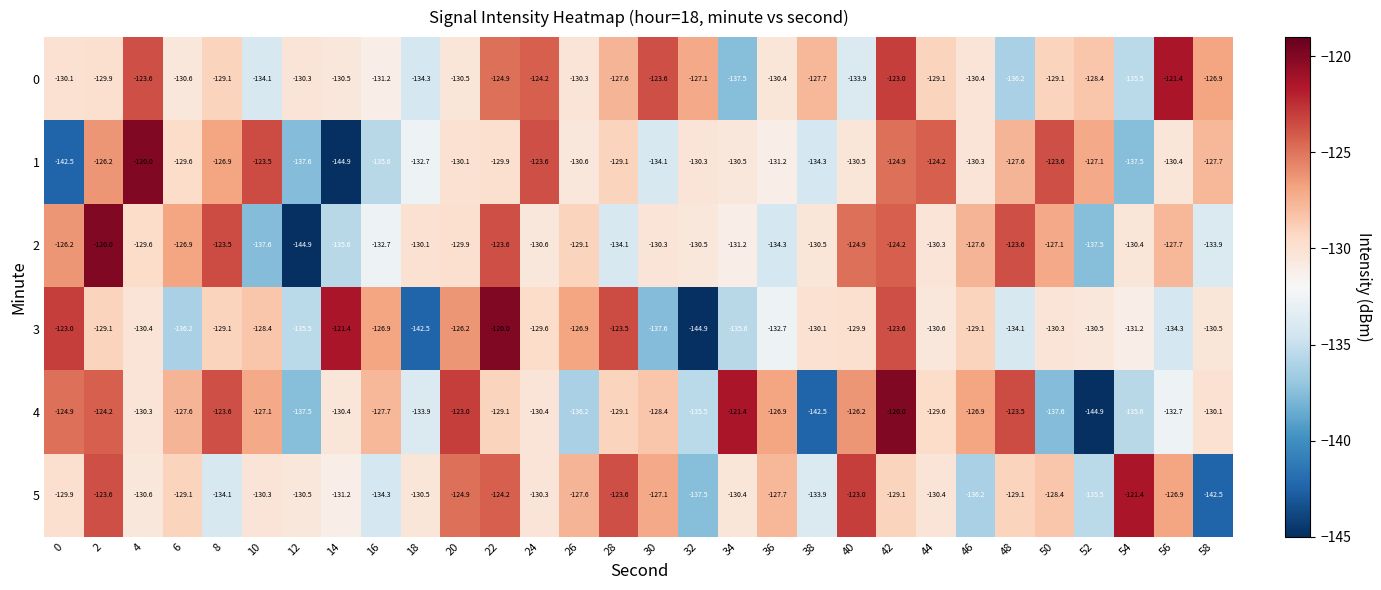

Between 32 and 48, which series saw the biggest shift?

4